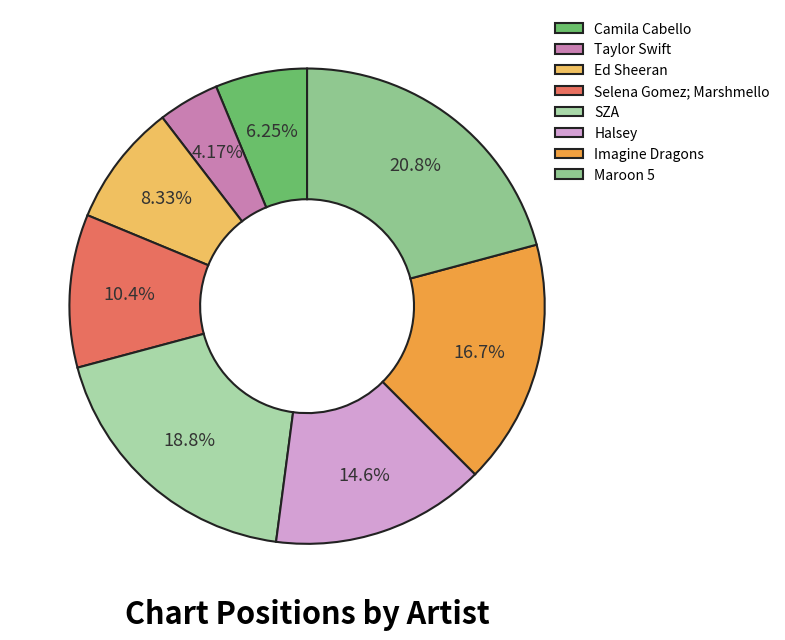

Rank the categories by value from highest to lowest.

Maroon 5, SZA, Imagine Dragons, Halsey, Selena Gomez; Marshmello, Ed Sheeran, Camila Cabello, Taylor Swift